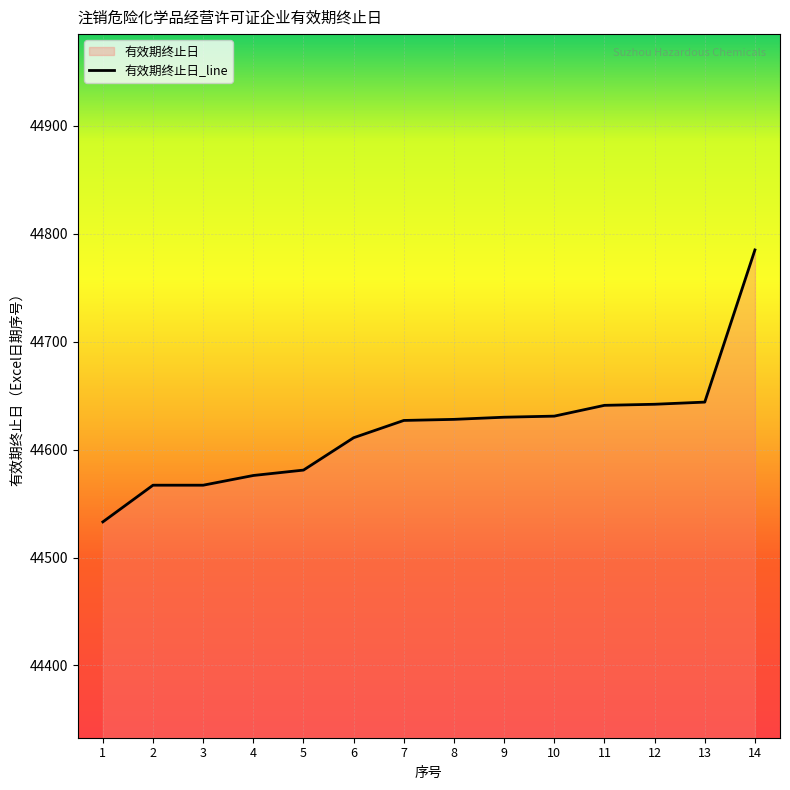

What is the maximum value shown in the chart?

44785